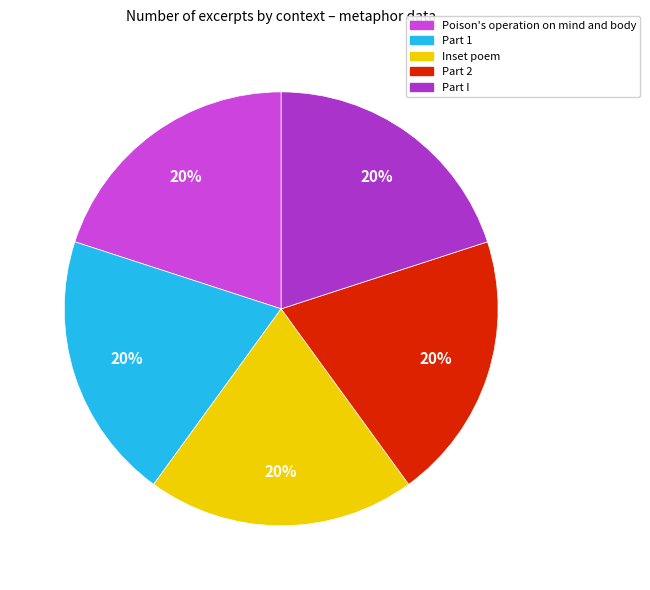

What is the ratio of the value at Inset poem to the value at Part I?

1.0